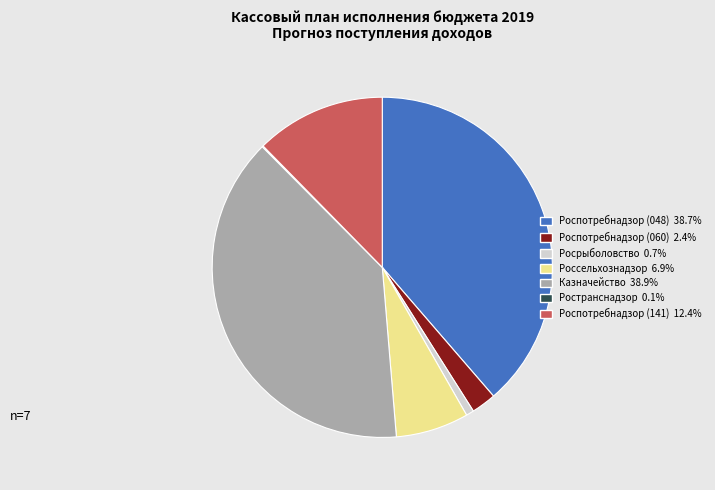

Is there a majority slice in this chart?

No